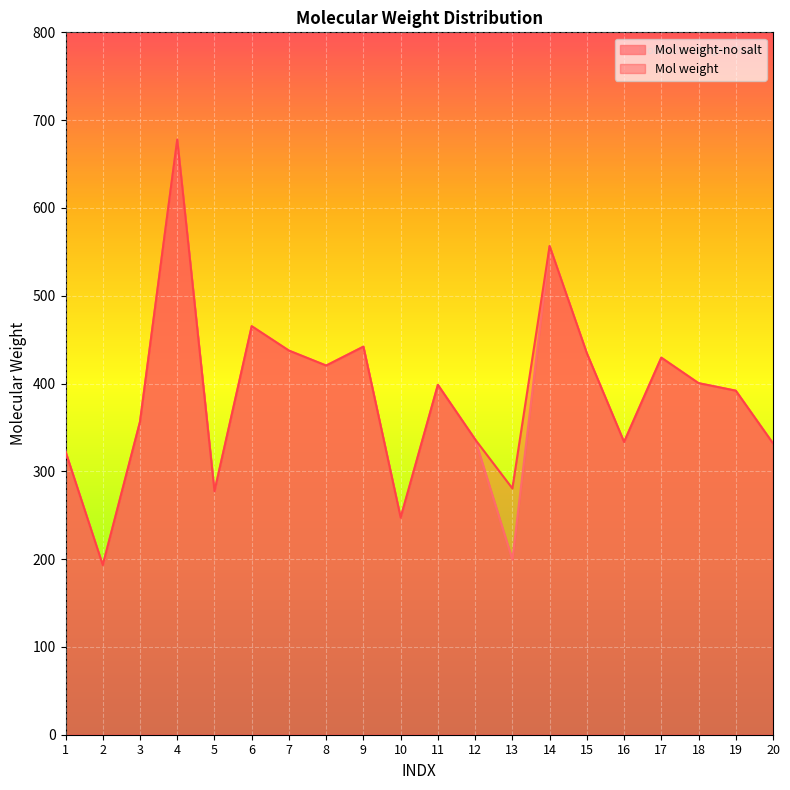

True or false: Mol weight-no salt and Mol weight cross at least once.

False